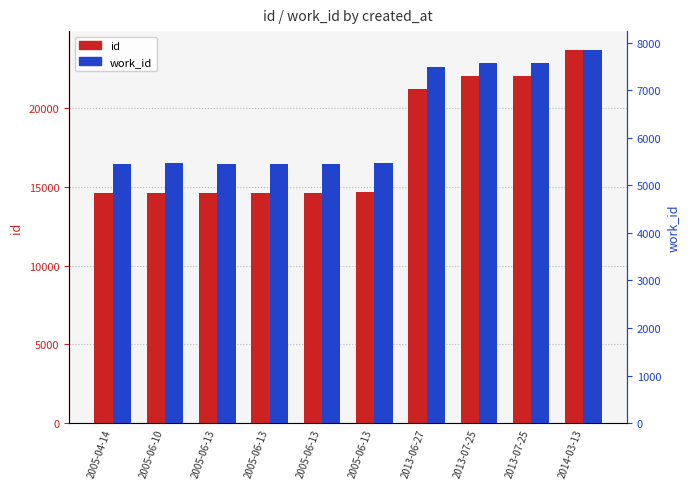

What is the smallest value displayed?

5450